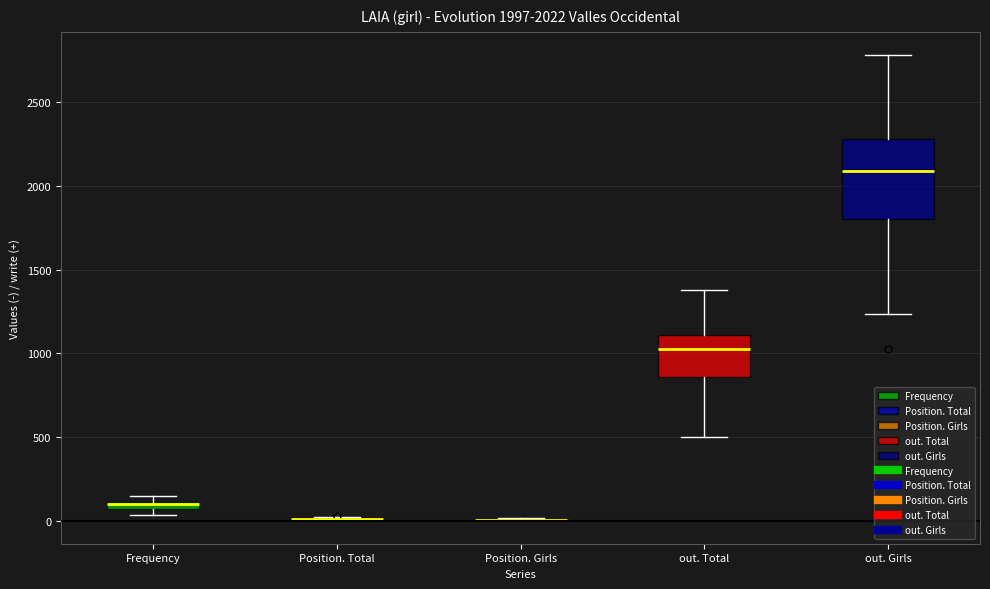

Comparing the boxes themselves (not the whiskers), which one is the tallest?

out. Girls